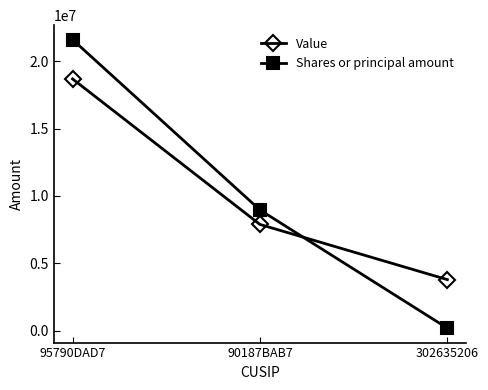

True or false: Value has a value of 1718493 at 302635206.

False